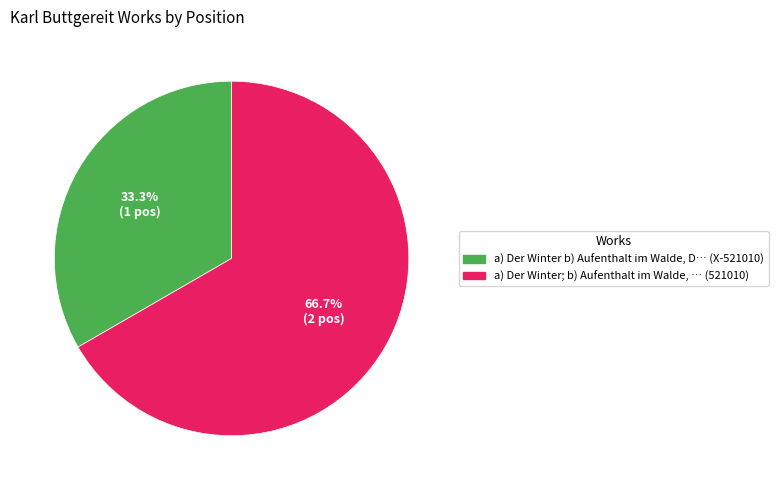

Does any single category account for the majority?

Yes